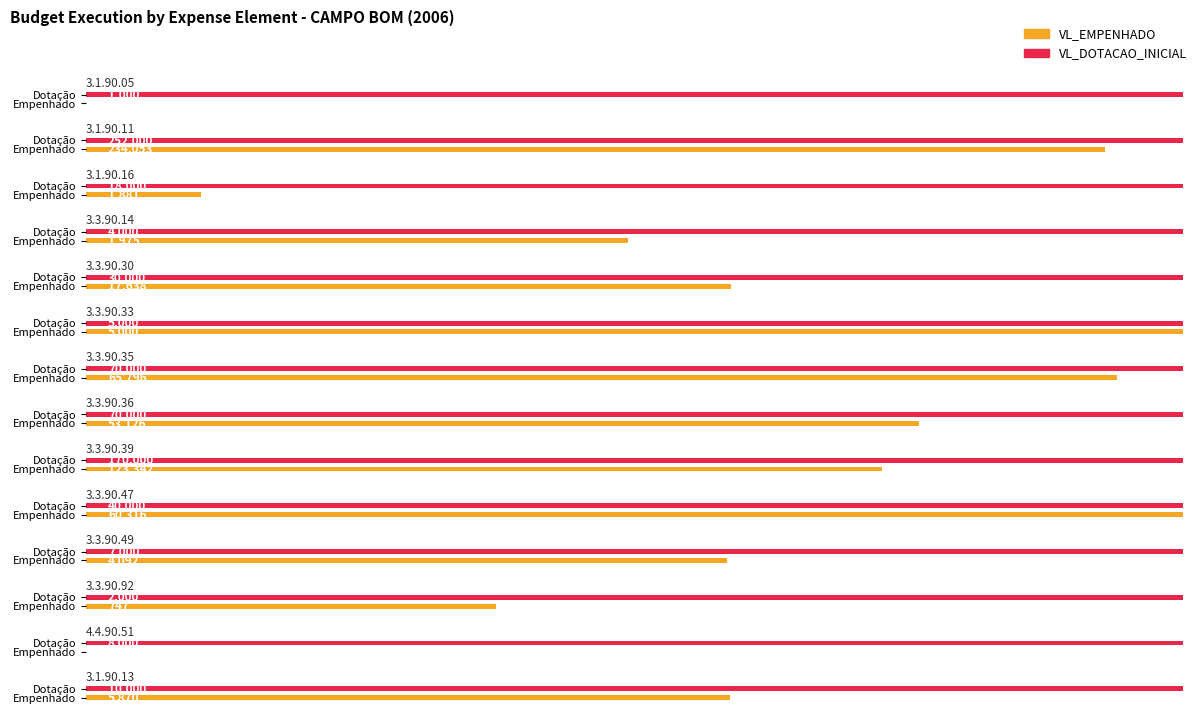

What is the label of the 11th bar from the left?

3.3.90.49